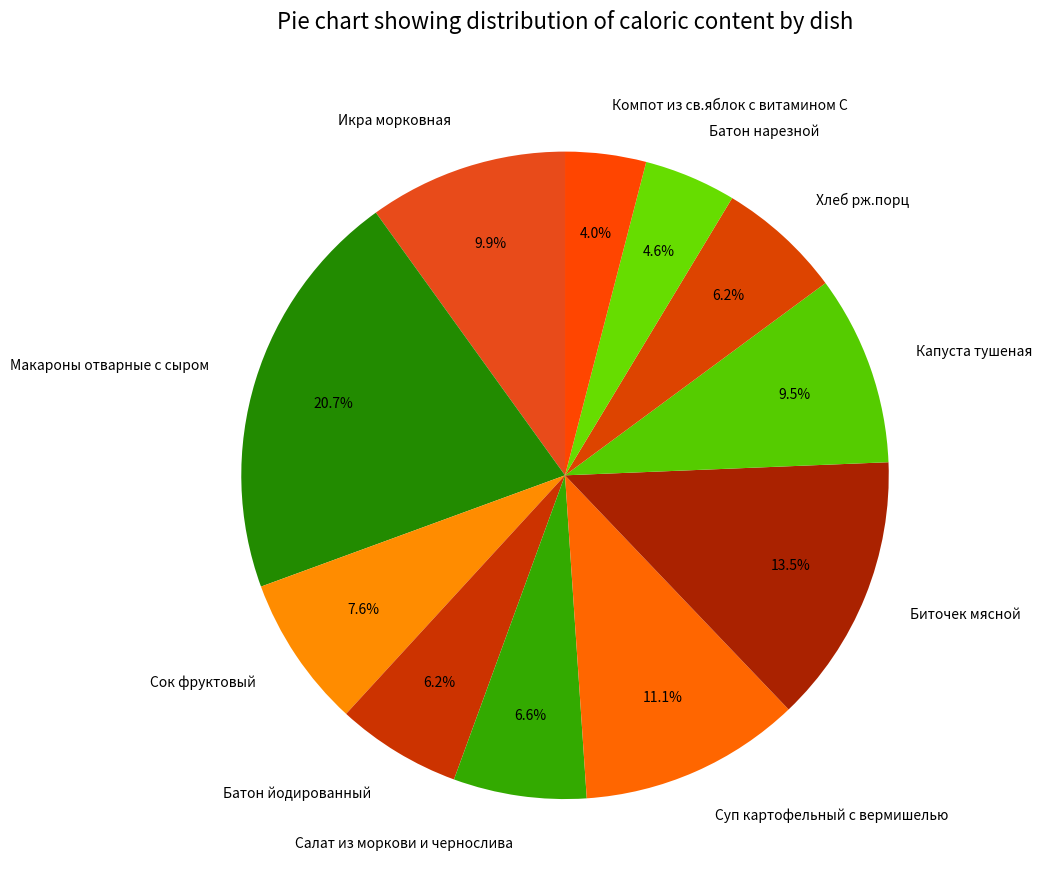

What percentage is NOT represented by Батон йодированный?

93.8%